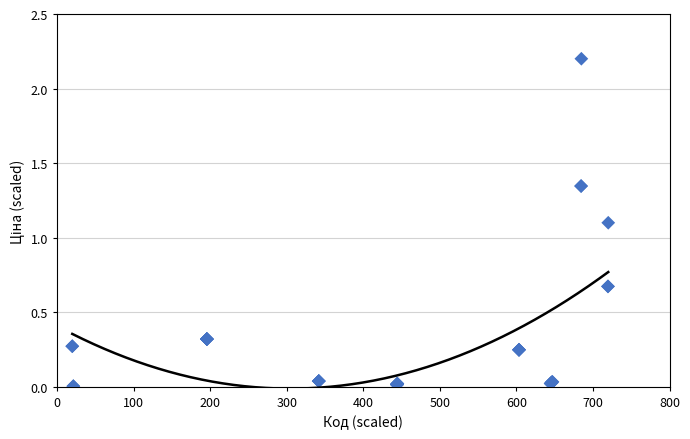

What Y value in the scatter plot is closest to 1?

1.1